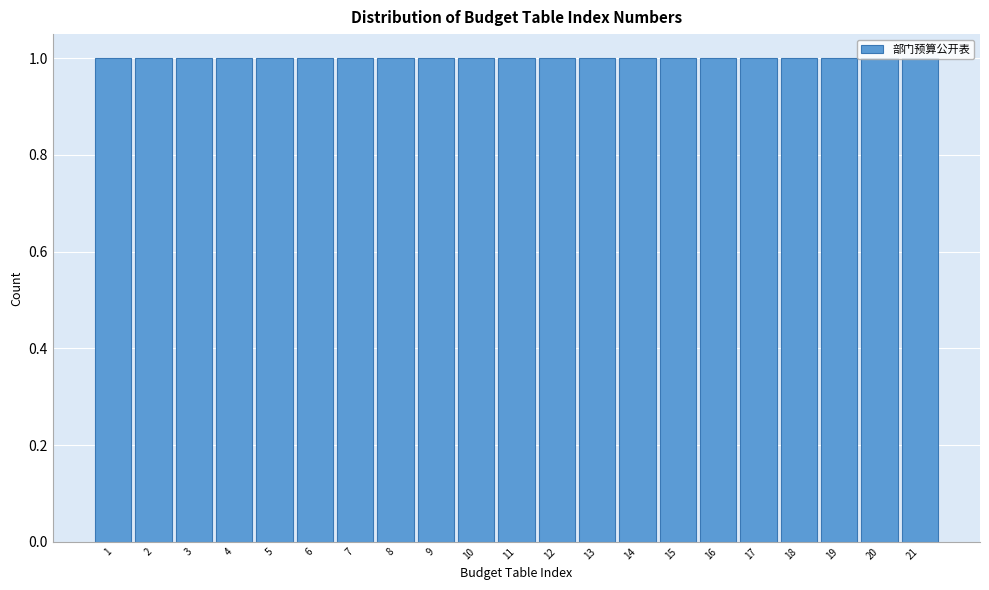

Reading left to right, list every bar in this chart as the range it spans on the x-axis followed by its height. The values are not printed on the chart, so give them approximately, as read against the axis.

0.5 to 1.5: 1
1.5 to 2.5: 1
2.5 to 3.5: 1
3.5 to 4.5: 1
4.5 to 5.5: 1
5.5 to 6.5: 1
6.5 to 7.5: 1
7.5 to 8.5: 1
8.5 to 9.5: 1
9.5 to 10.5: 1
10.5 to 11.5: 1
11.5 to 12.5: 1
12.5 to 13.5: 1
13.5 to 14.5: 1
14.5 to 15.5: 1
15.5 to 16.5: 1
16.5 to 17.5: 1
17.5 to 18.5: 1
18.5 to 19.5: 1
19.5 to 20.5: 1
20.5 to 21.5: 1